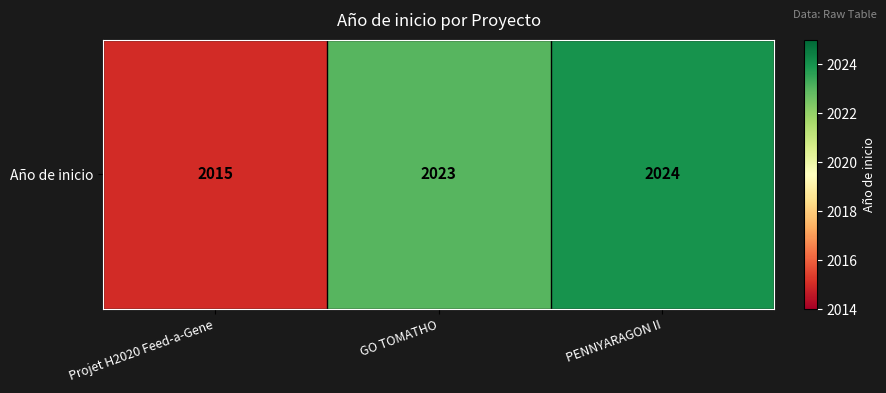

How many data points are less than 2023?

1